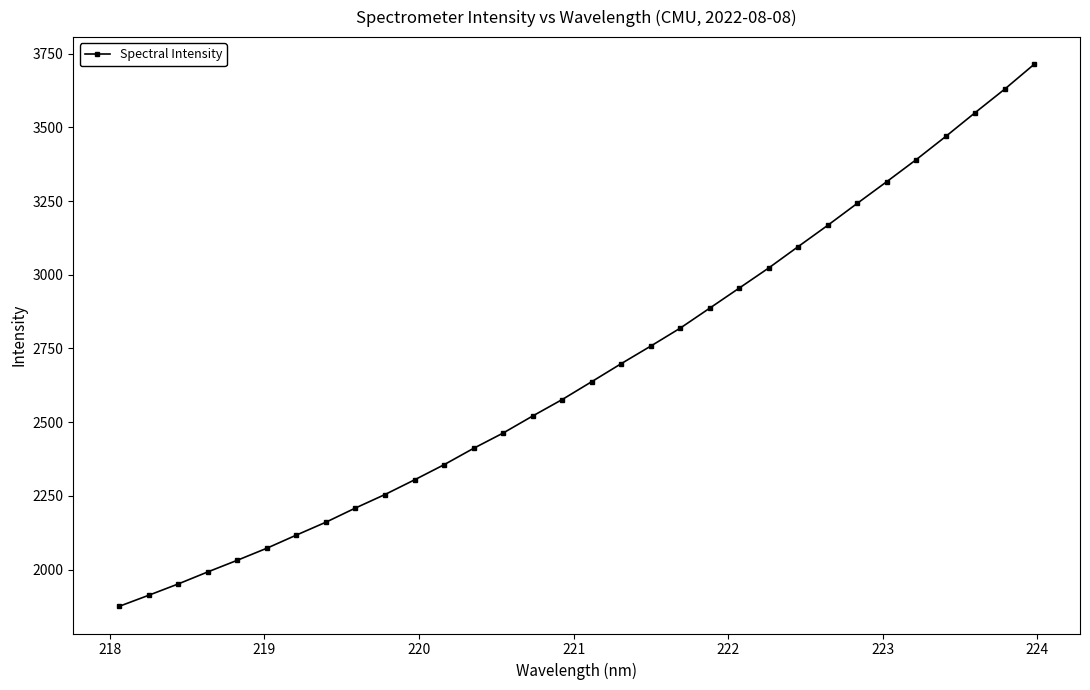

What is the value of the 30th point from the left?

3550.0